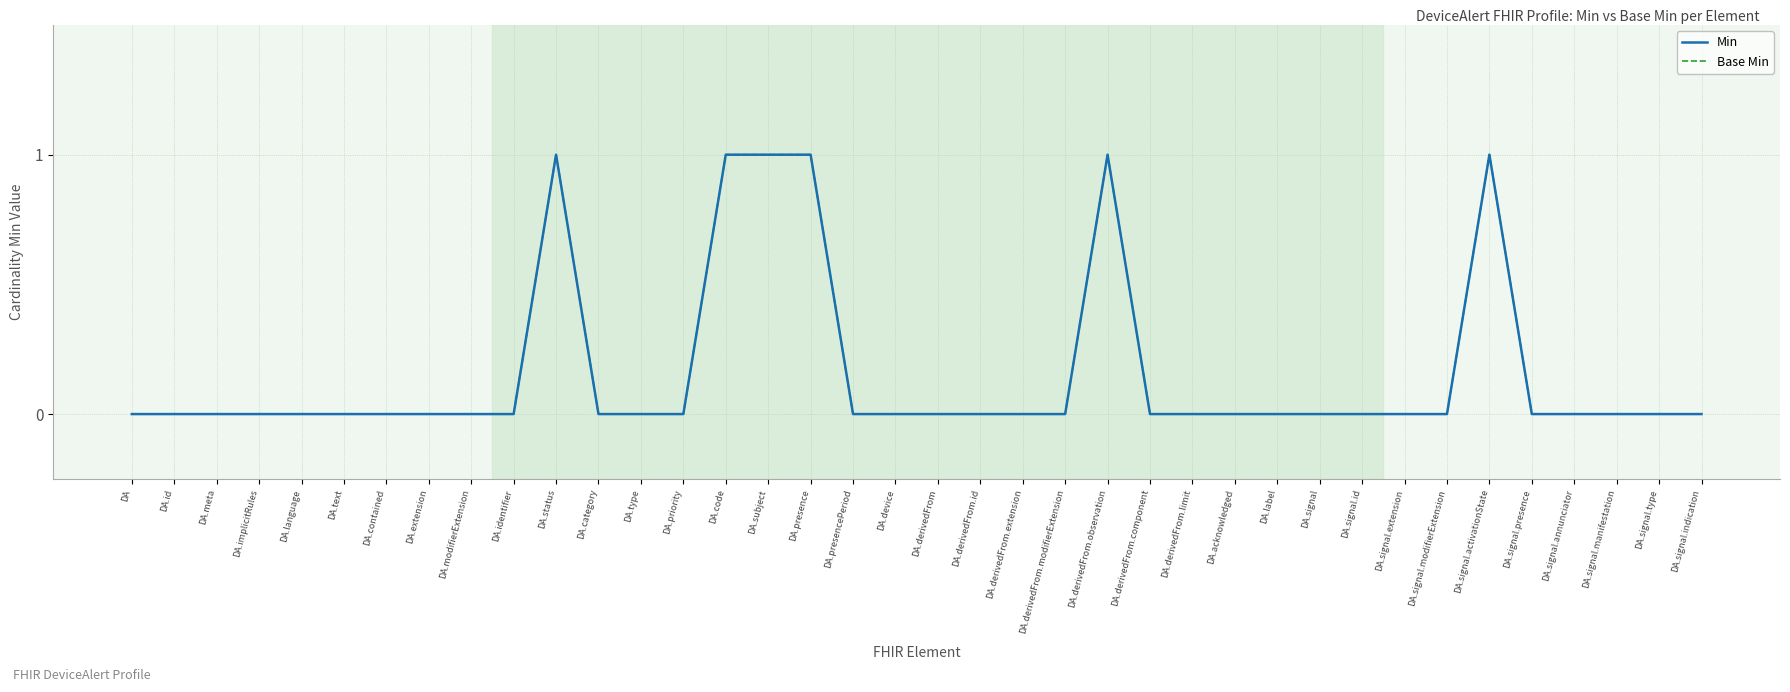

Where is Base Min nearest to the value 0?

DA